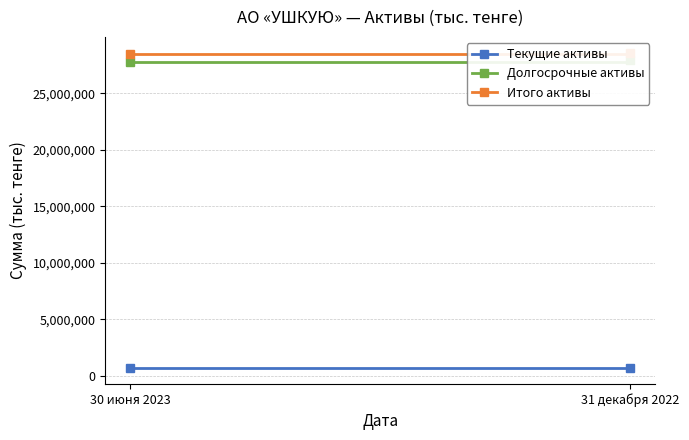

Reading right to left, transcribe all the data shown in this chart.

Текущие активы: 31 декабря 2022=678695	30 июня 2023=666930
Долгосрочные активы: 31 декабря 2022=27903997	30 июня 2023=27780325
Итого активы: 31 декабря 2022=28582692	30 июня 2023=28447255